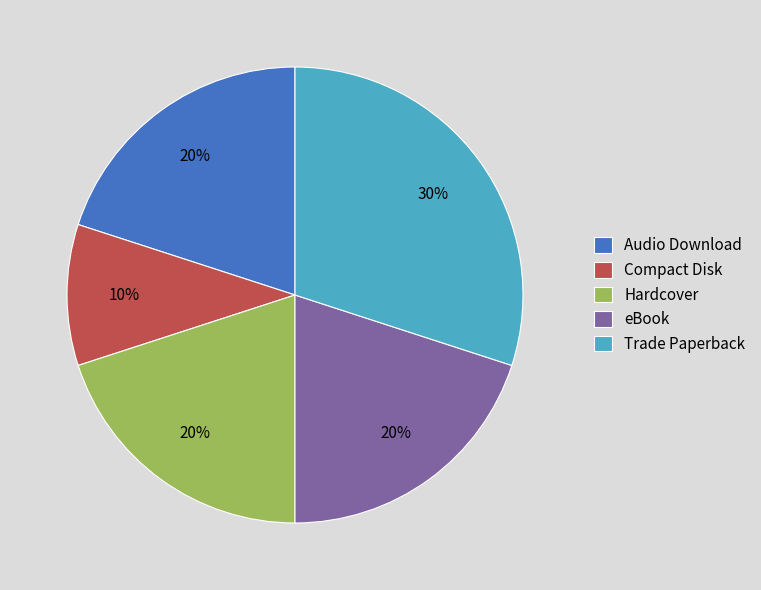

To the nearest percent, what percentage of the pie is Hardcover?

20%